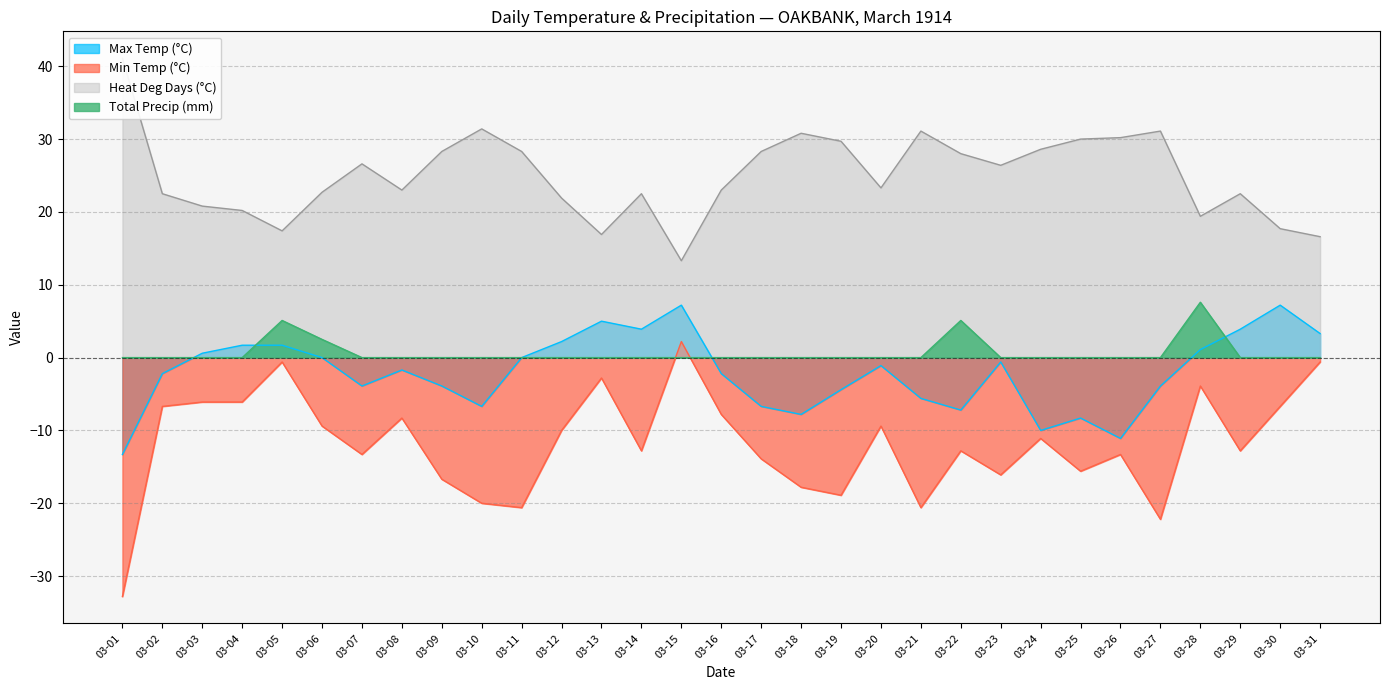

At which category is the sum across all series the highest?

03-28